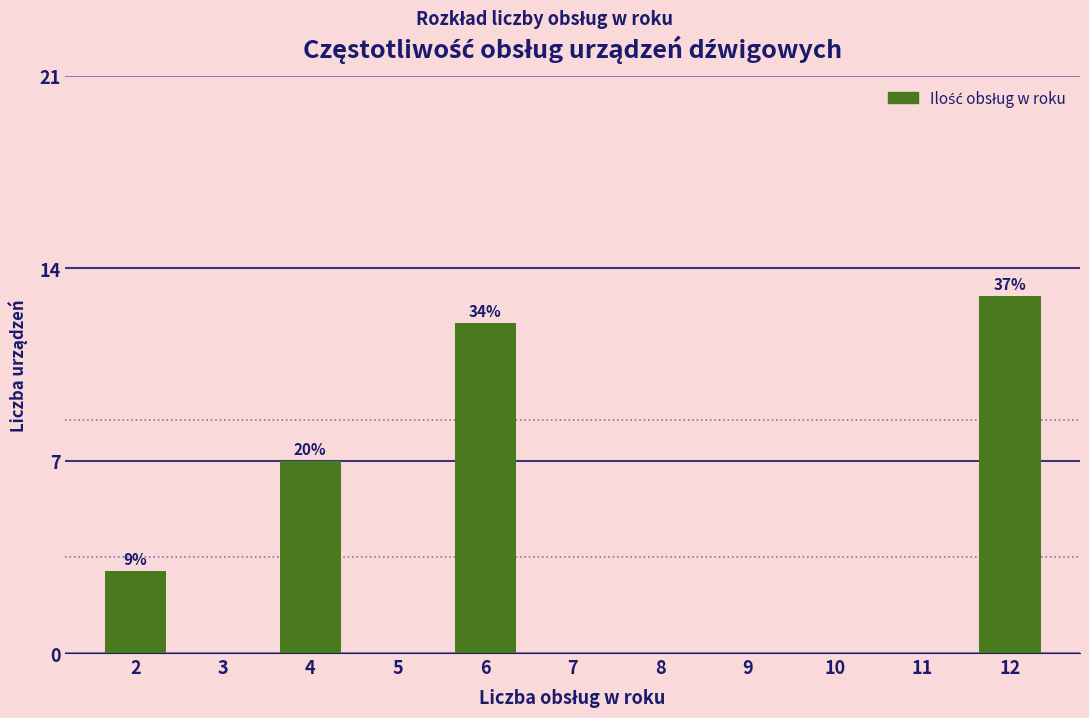

Reading left to right, transcribe all the data shown in this chart.

2=3	3=0	4=7	5=0	6=12	7=0	8=0	9=0	10=0	11=0	12=13